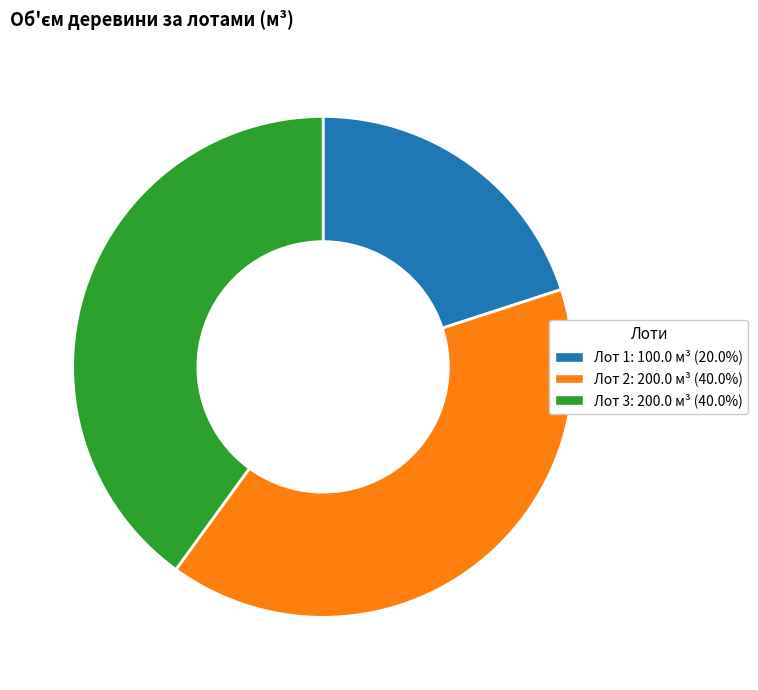

Do Лот 1 and Лот 3 together represent more than half of the pie?

Yes